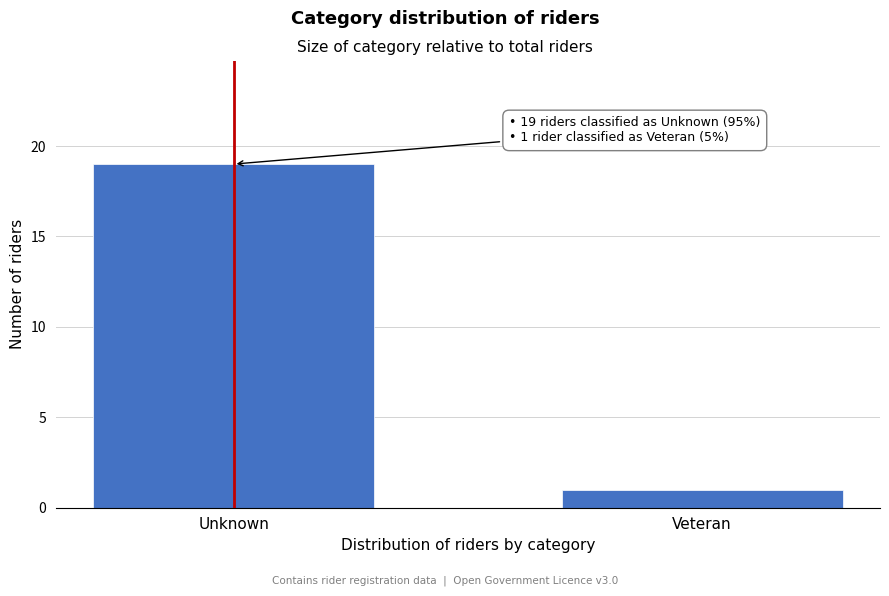

Reading left to right, list all the values displayed in this chart.

Unknown=19	Veteran=1